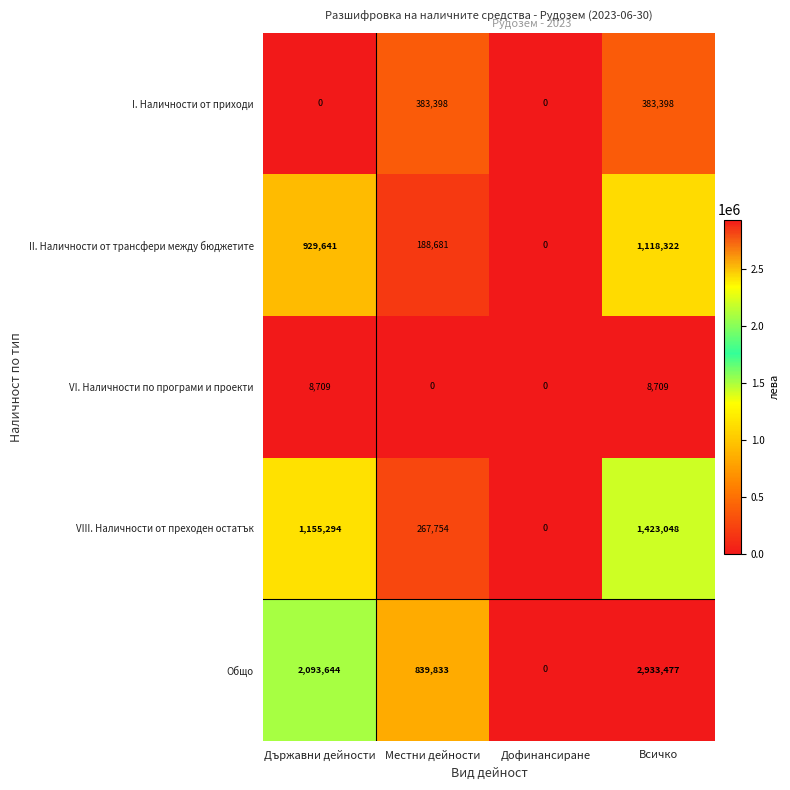

True or false: VIII. Наличности от преходен остатък has a value of 1423048 at Всичко.

True